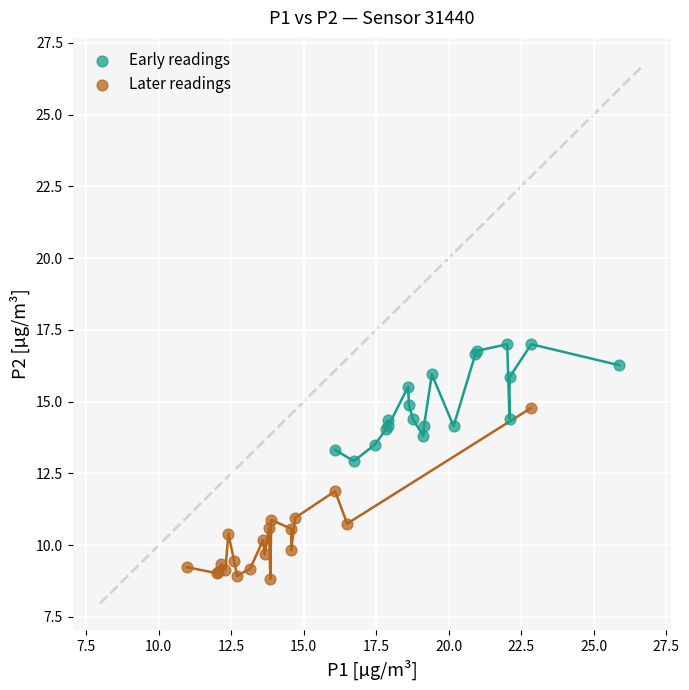

Which series has the largest Y range (max minus min)?

Later readings